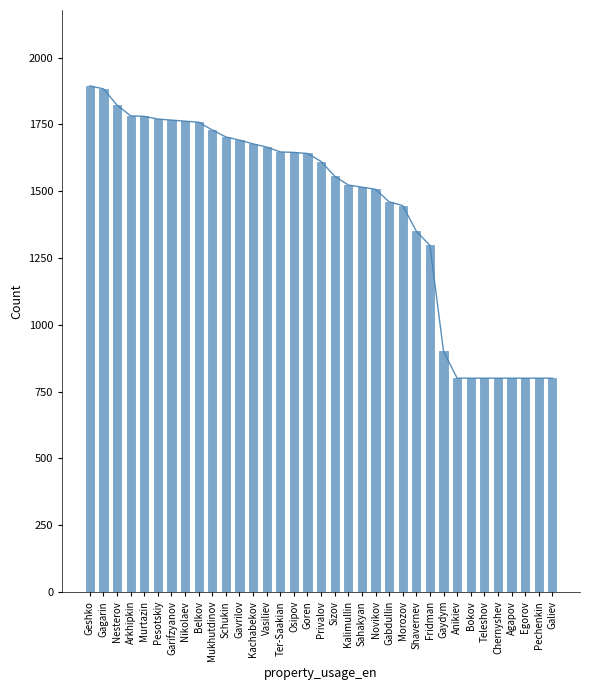

What is the sum of the values at Ter-Saakian and Kalimullin?

3170